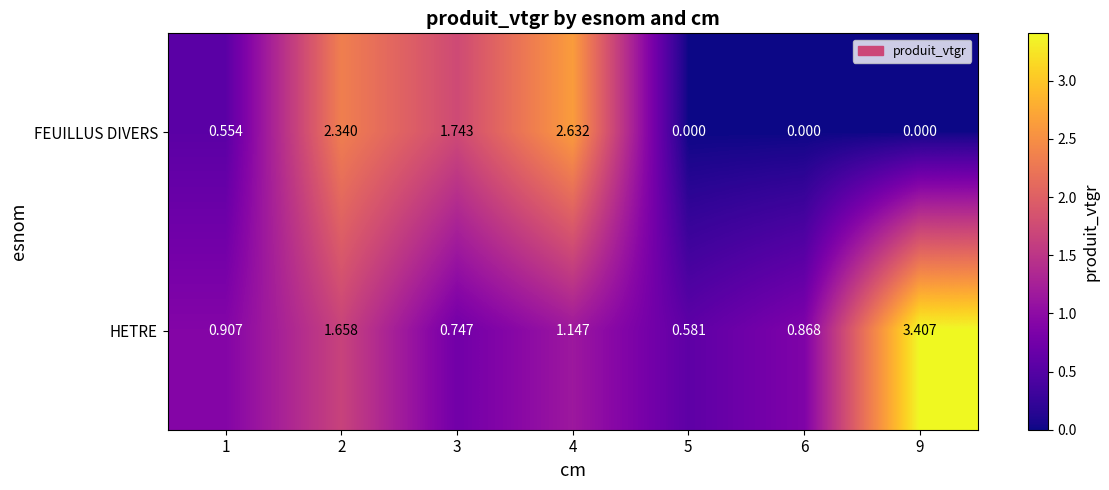

Which series changed the most between 4 and 9?

FEUILLUS DIVERS